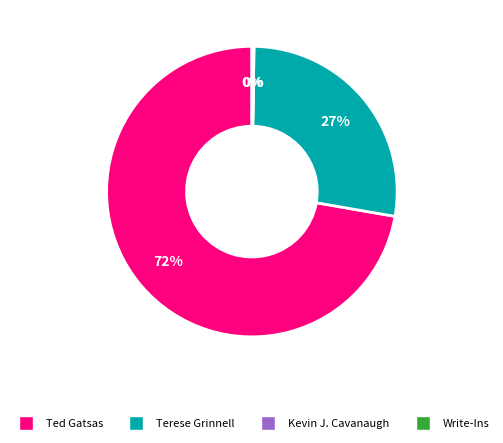

What percentage is the Terese Grinnell slice, to the nearest percent?

27%